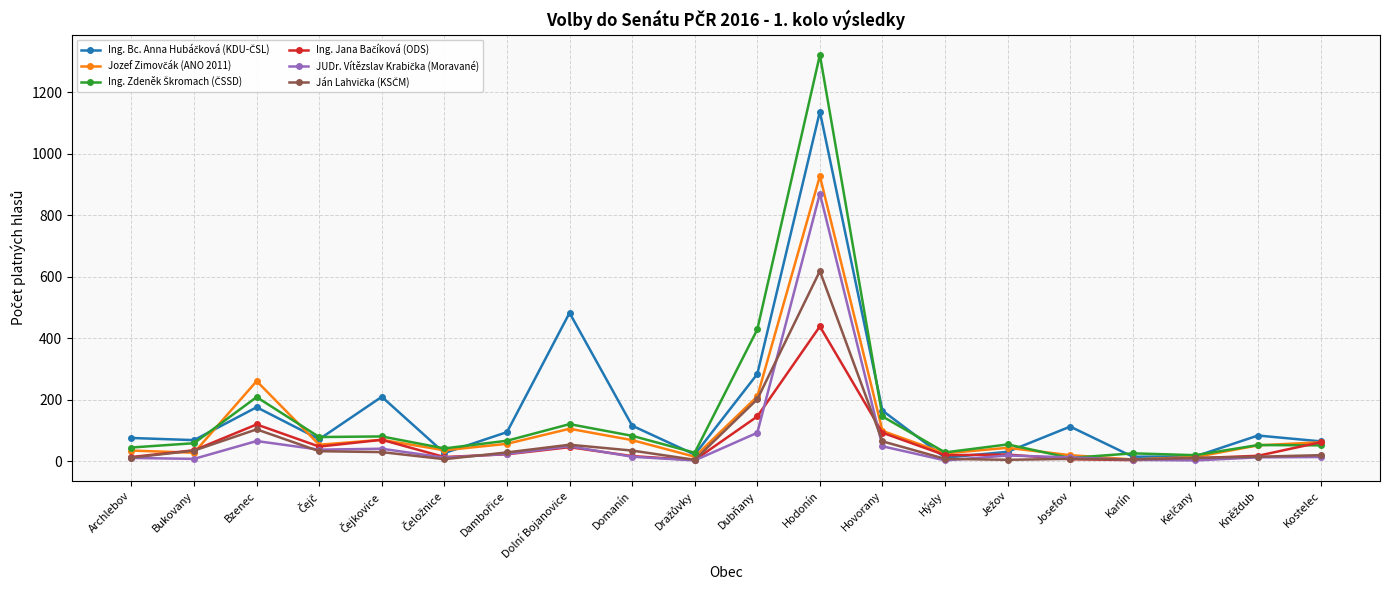

What is the maximum value shown in the chart?

1321